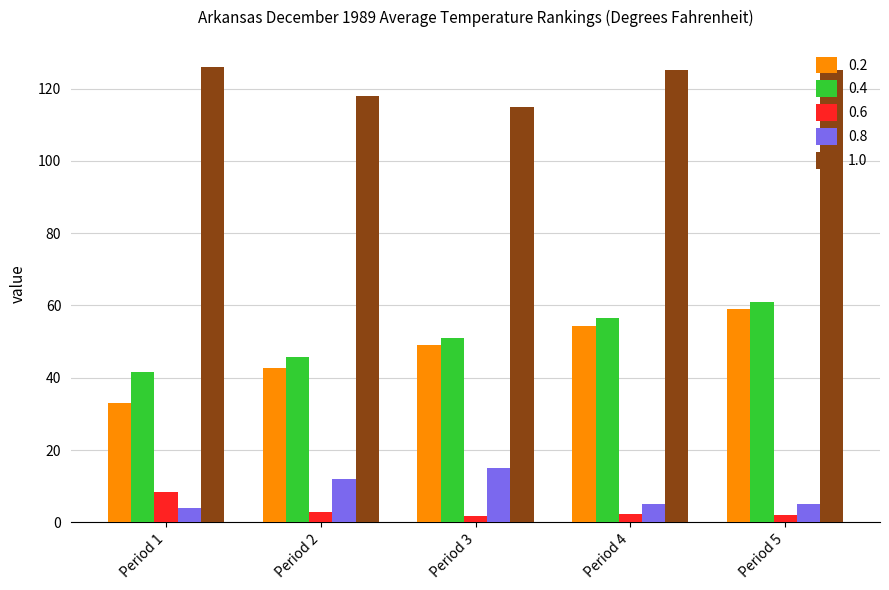

What is the sum of all 1.0 values?

609.0